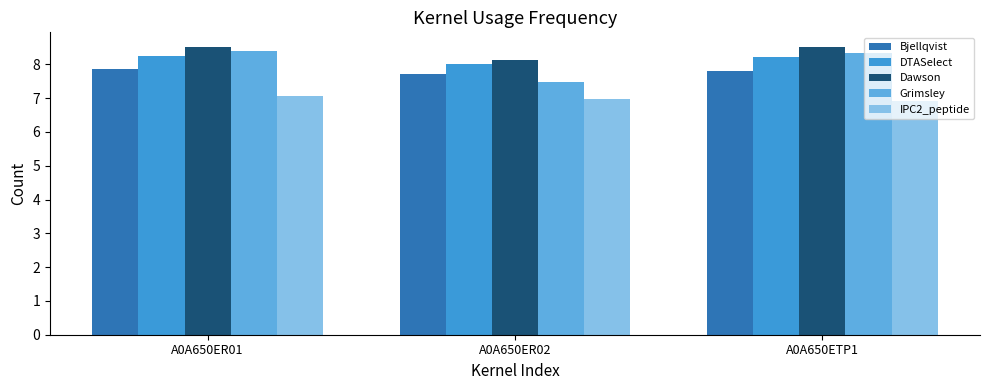

Count the Dawson values in the range 8 to 9.

3